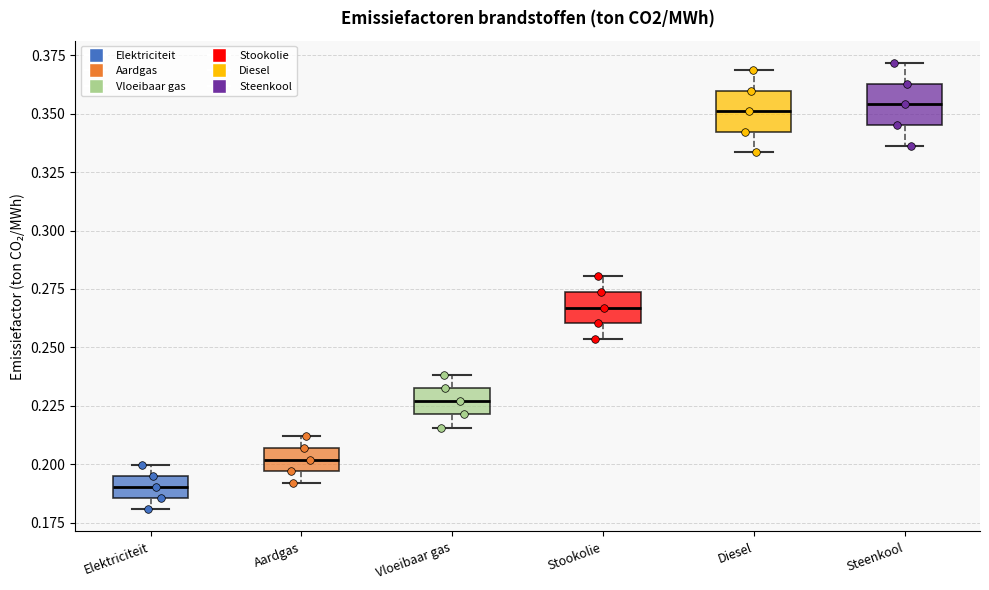

Where does the median line of the box for Diesel sit on the y-axis? The values are not printed on the chart, so give them approximately, as read against the axis.

0.350